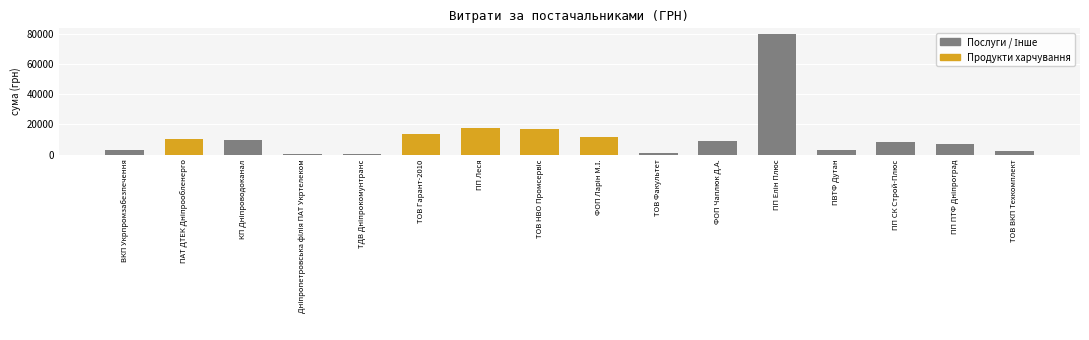

What is the change in value from ПП Леся to ТОВ ВКП Техкомплект?

-15251.2